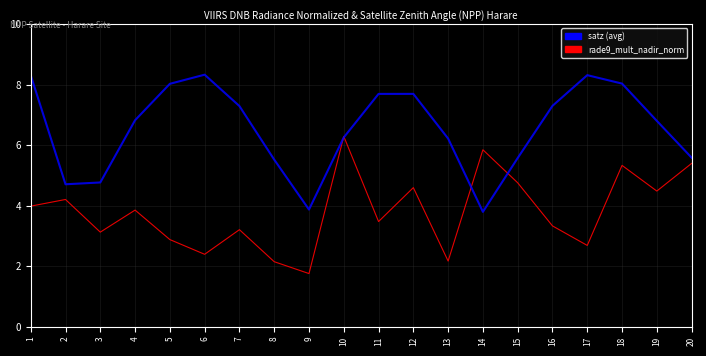

What is the total value across all series at 14?

9.7